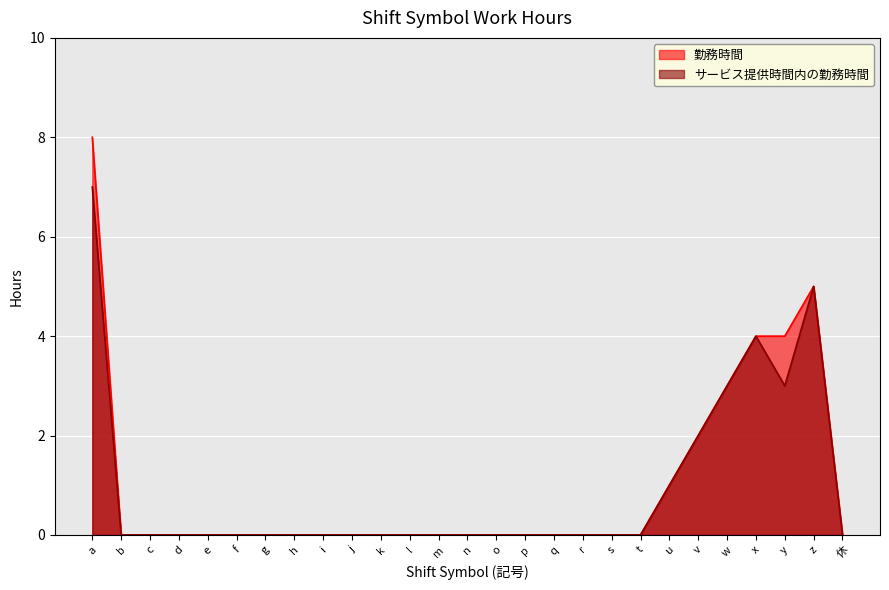

True or false: 勤務時間 and サービス提供時間内の勤務時間 cross at least once.

False